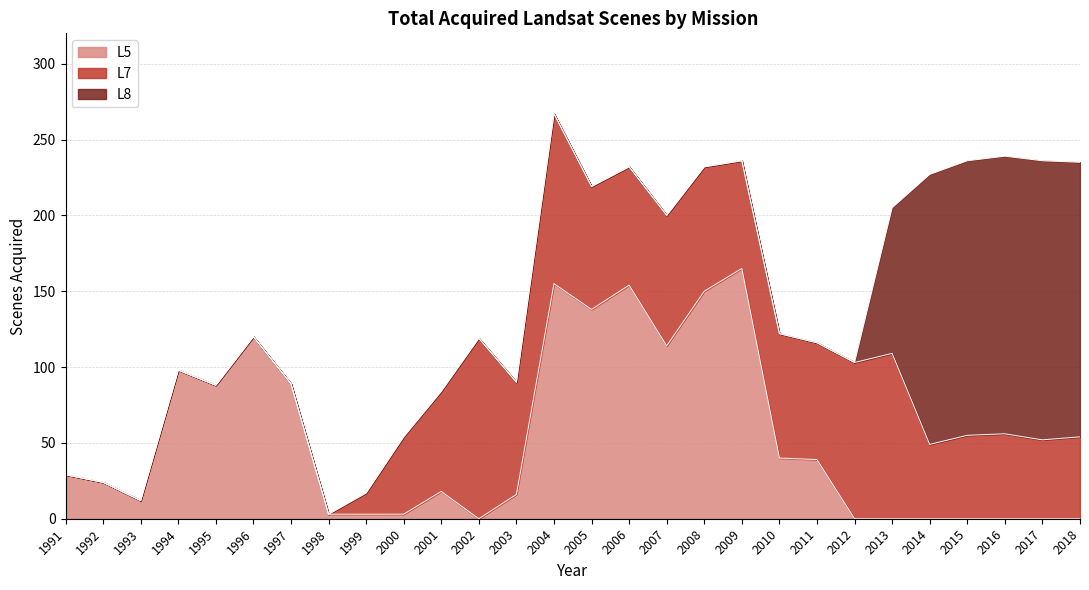

Rank the series by their maximum value, from highest to lowest.

L8, L5, L7